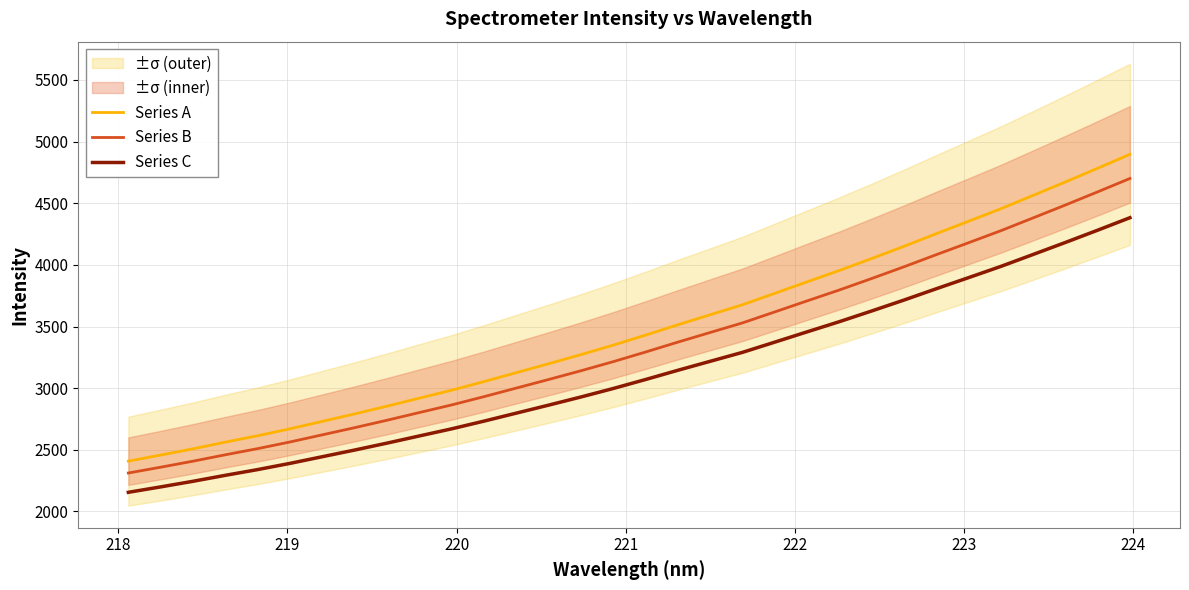

True or false: Series B and Series A intersect in this chart.

False